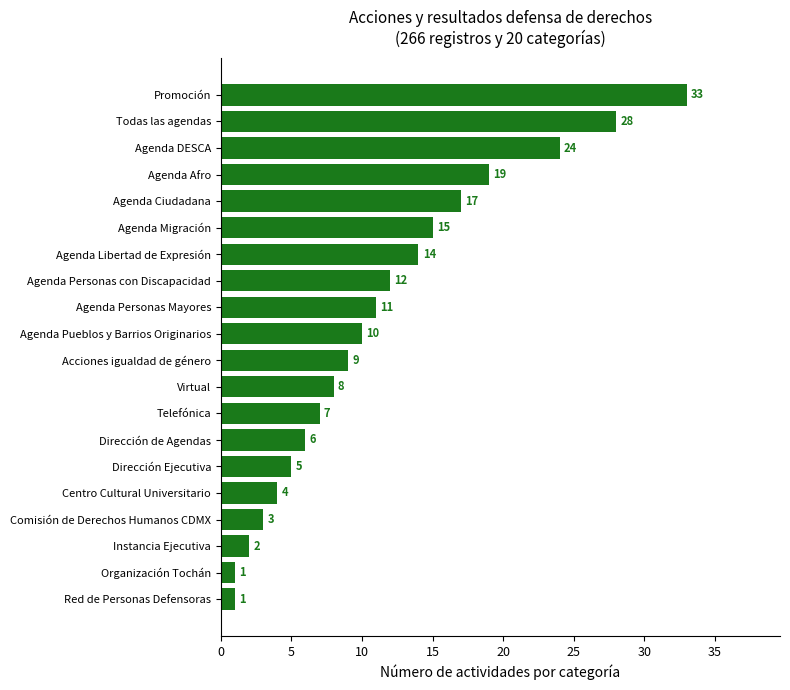

Which has a higher value, Agenda Afro or Todas las agendas?

Todas las agendas